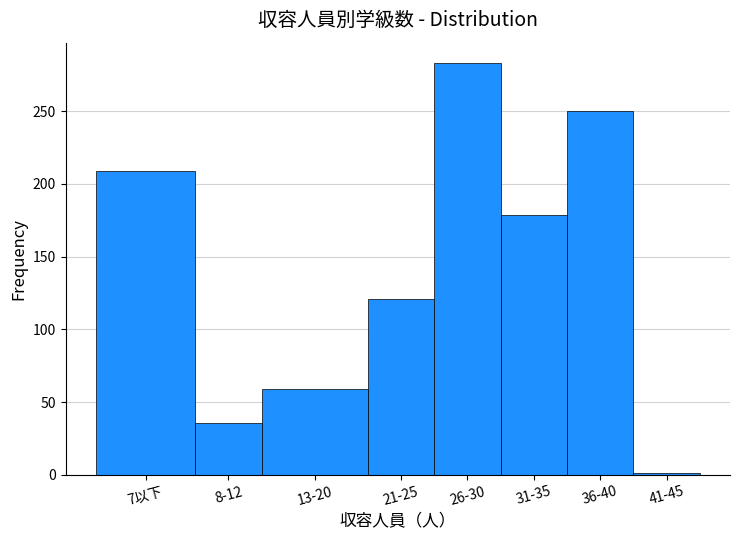

Reading left to right, transcribe all the data shown in this chart.

7以下=209	8-12=36	13-20=59	21-25=121	26-30=283	31-35=179	36-40=250	41-45=1